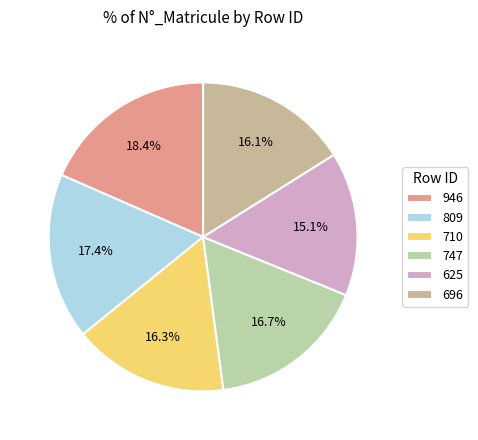

How many slices are in this pie chart?

6